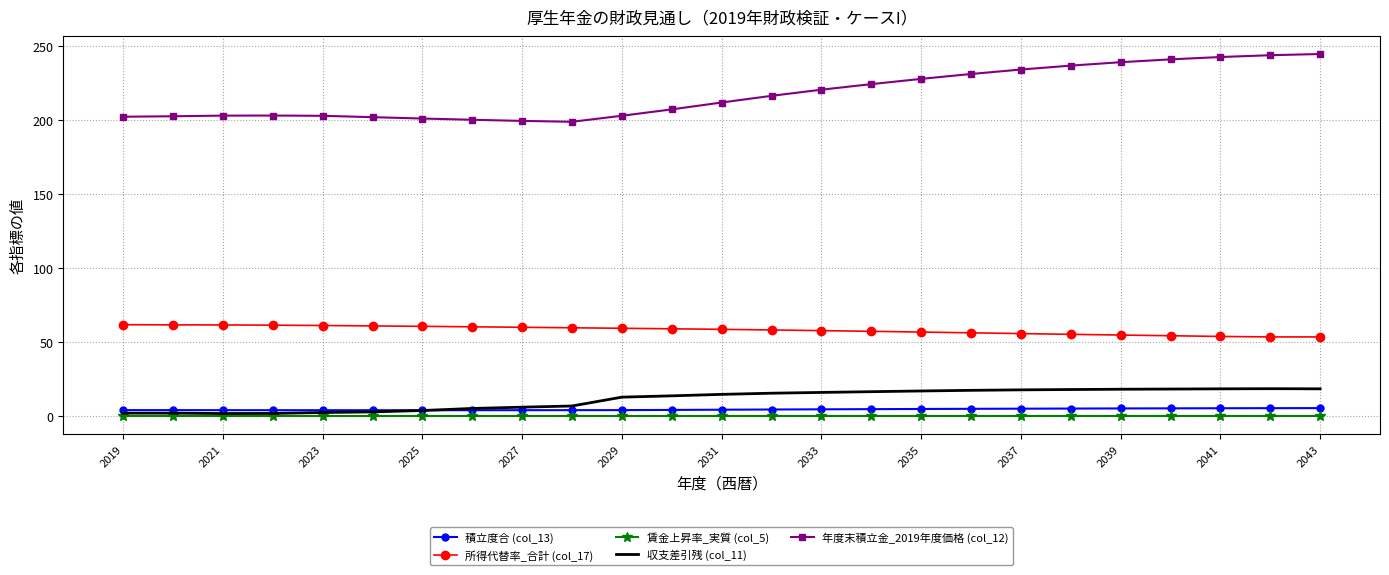

True or false: 収支差引残 (col_11) and 年度末積立金_2019年度価格 (col_12) intersect in this chart.

False